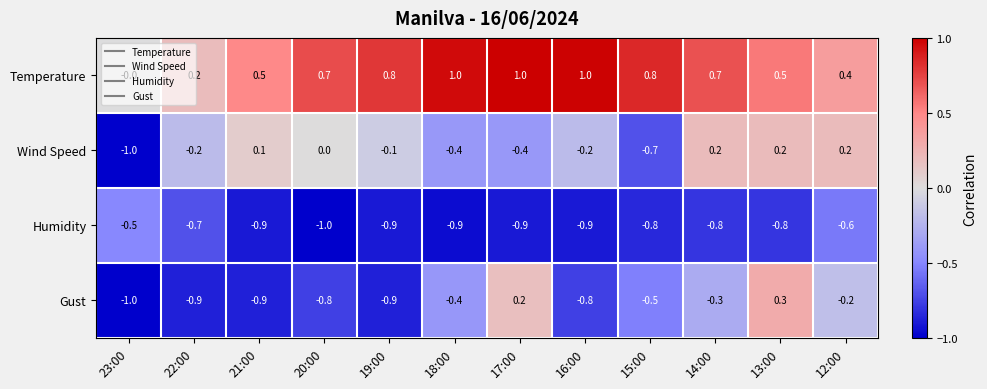

Rank the series by their maximum value, from lowest to highest.

Humidity, Wind Speed, Gust, Temperature